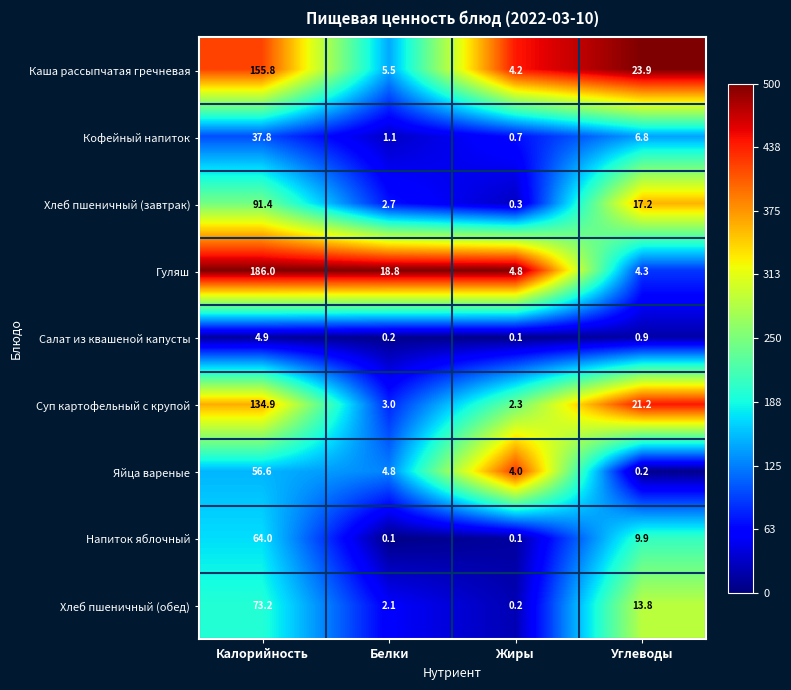

Which series changed the most between Белки and Углеводы?

Каша рассыпчатая гречневая